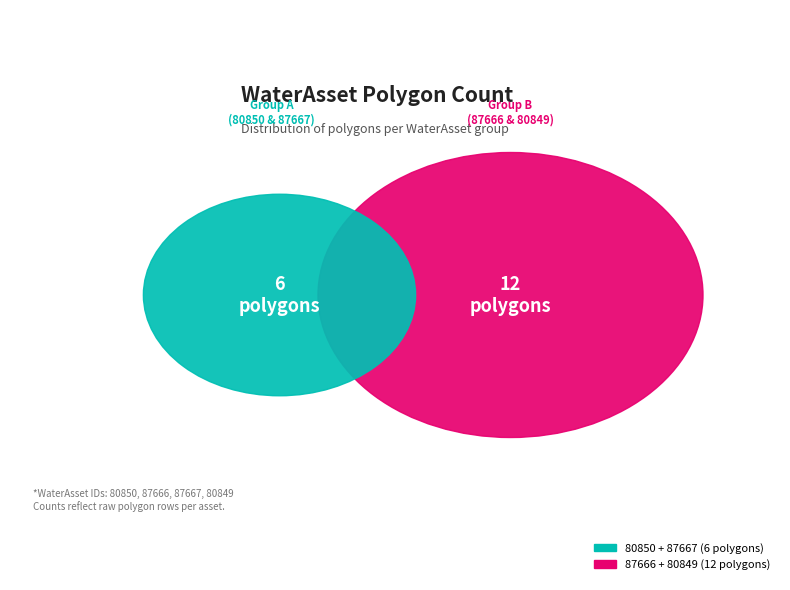

Does 87667 represent more than half of the total?

No